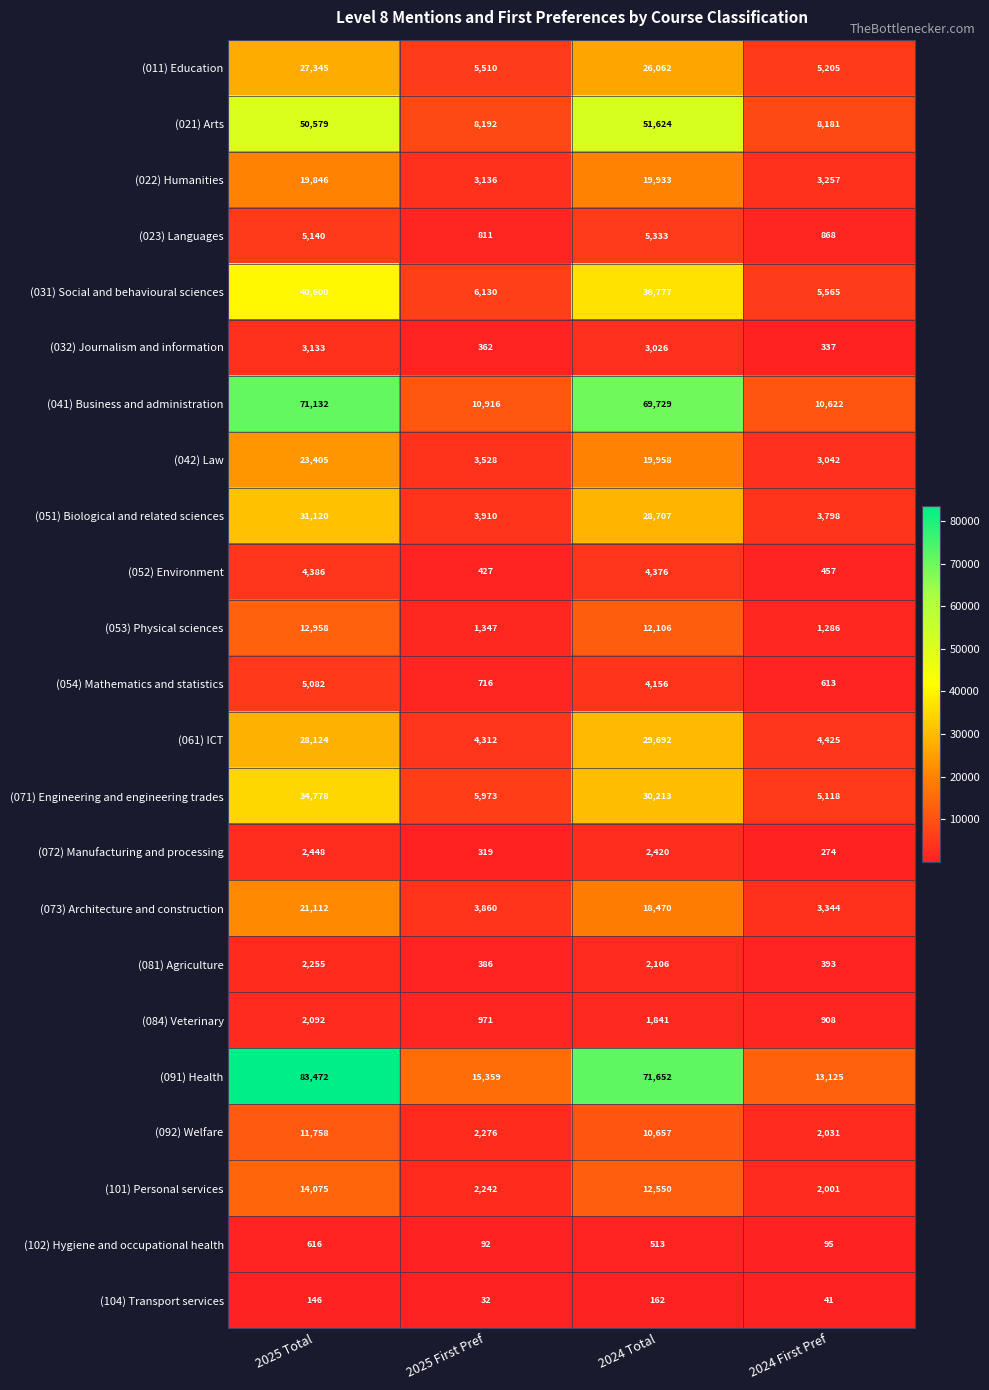

Between 2024 Total and 2024 First Pref, which series saw the biggest shift?

(041) Business and administration